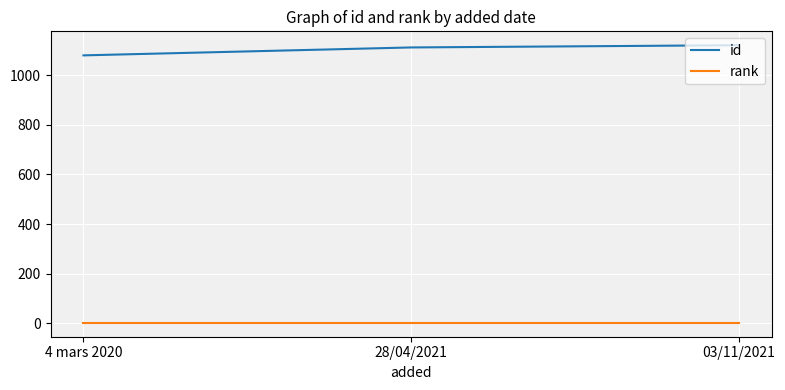

How many series are shown in this chart?

2